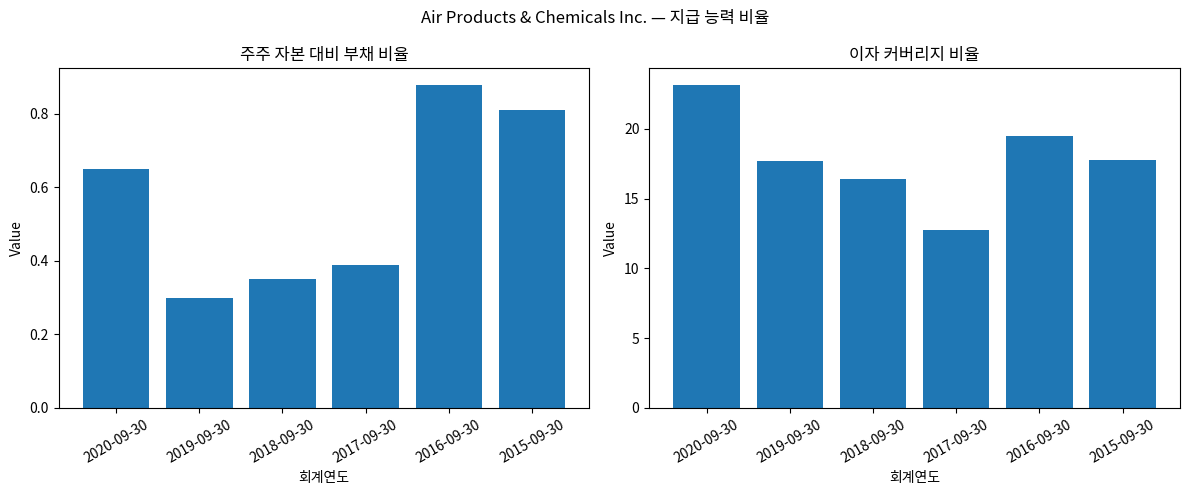

Rank the series at 2017-09-30 from lowest to highest value.

주주 자본 대비 부채 비율, 이자 커버리지 비율